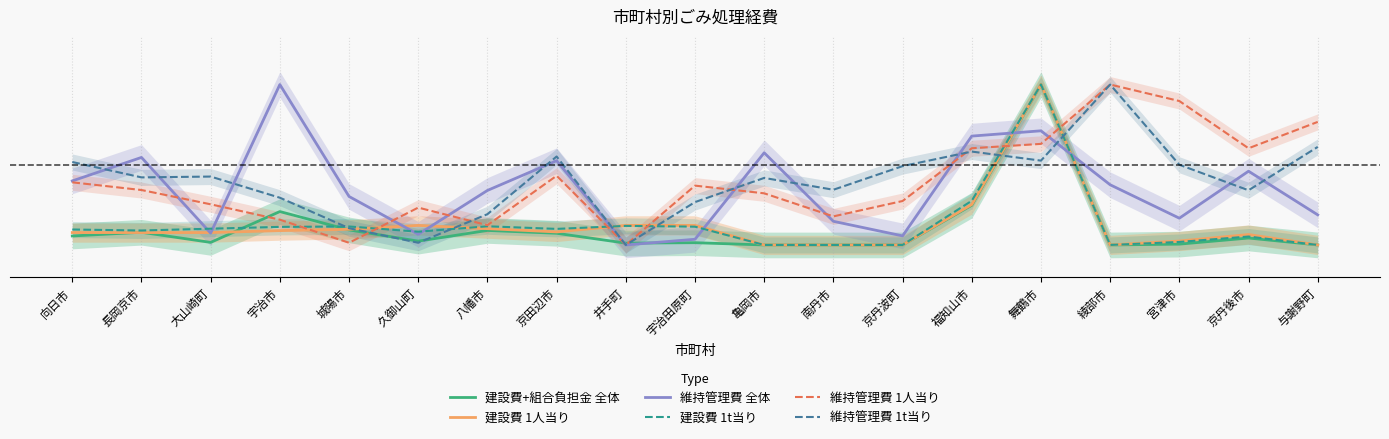

What is the difference between the second highest and minimum values in the 建設費 1t当り series?

0.3